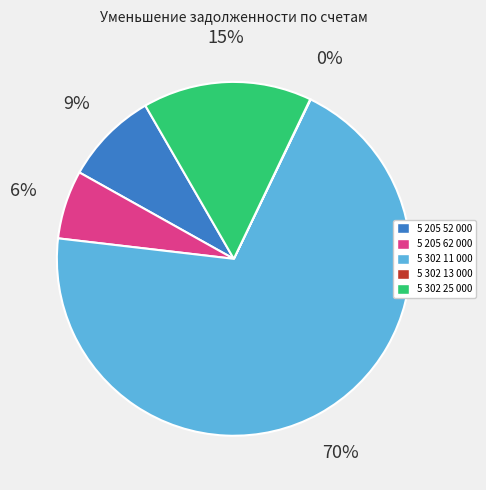

What percentage is the 5 205 62 000 slice, to the nearest percent?

6%